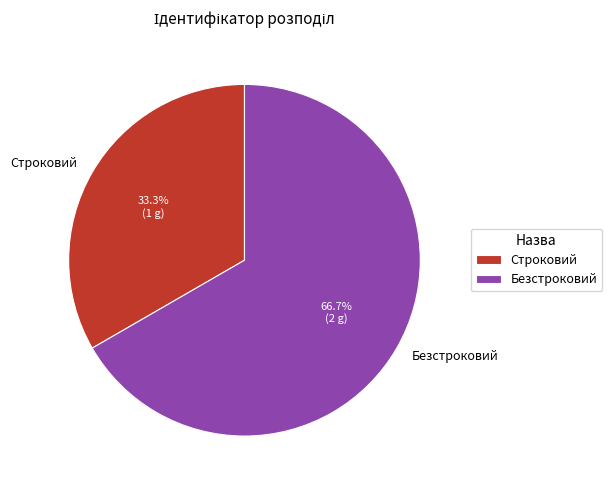

Which has a higher value, Строковий or Безстроковий?

Безстроковий